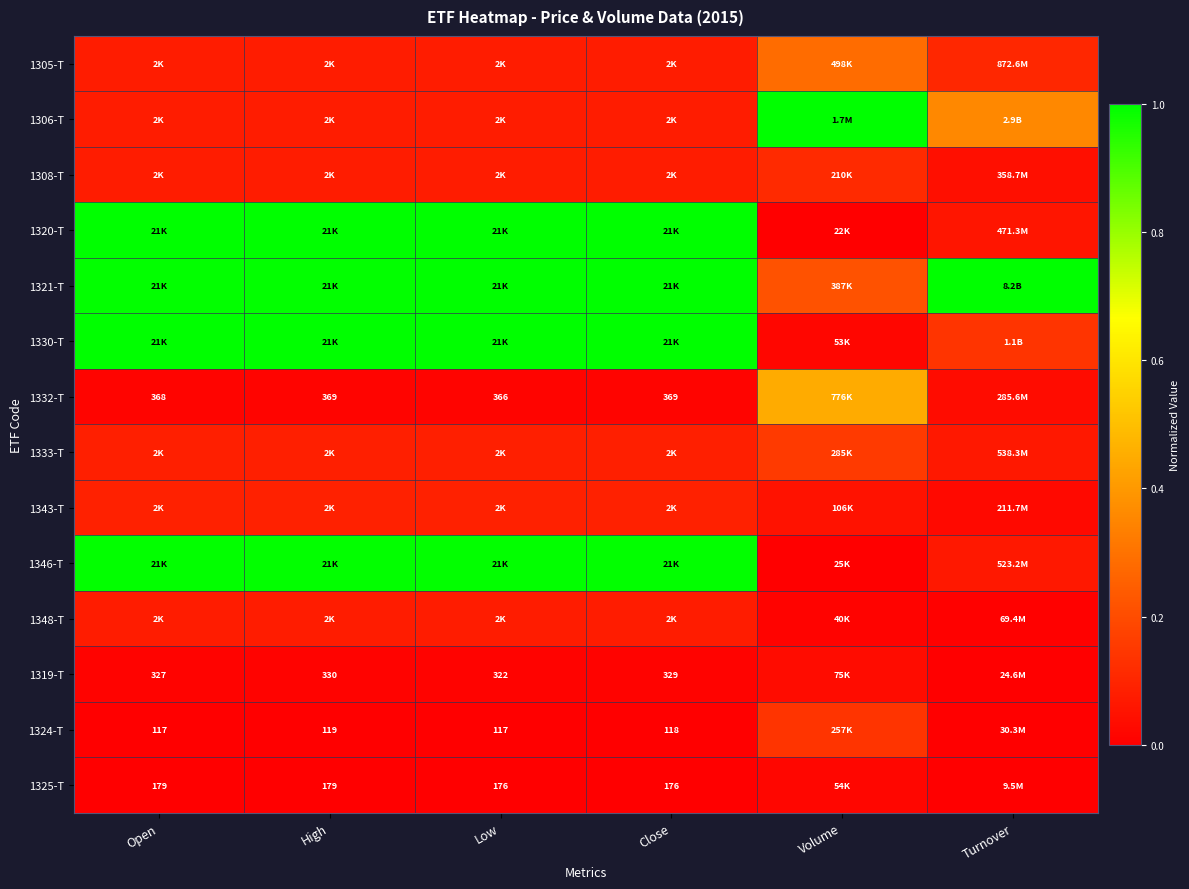

Is the value of 1306-T at Turnover greater than the value of 1332-T at High?

Yes